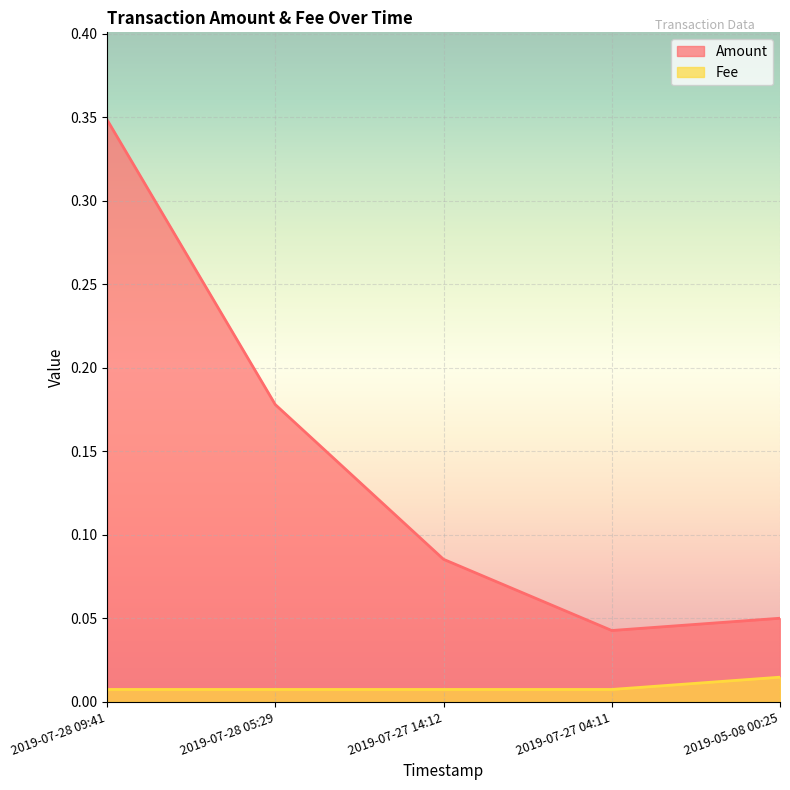

How many Amount values are between 0 and 1?

5